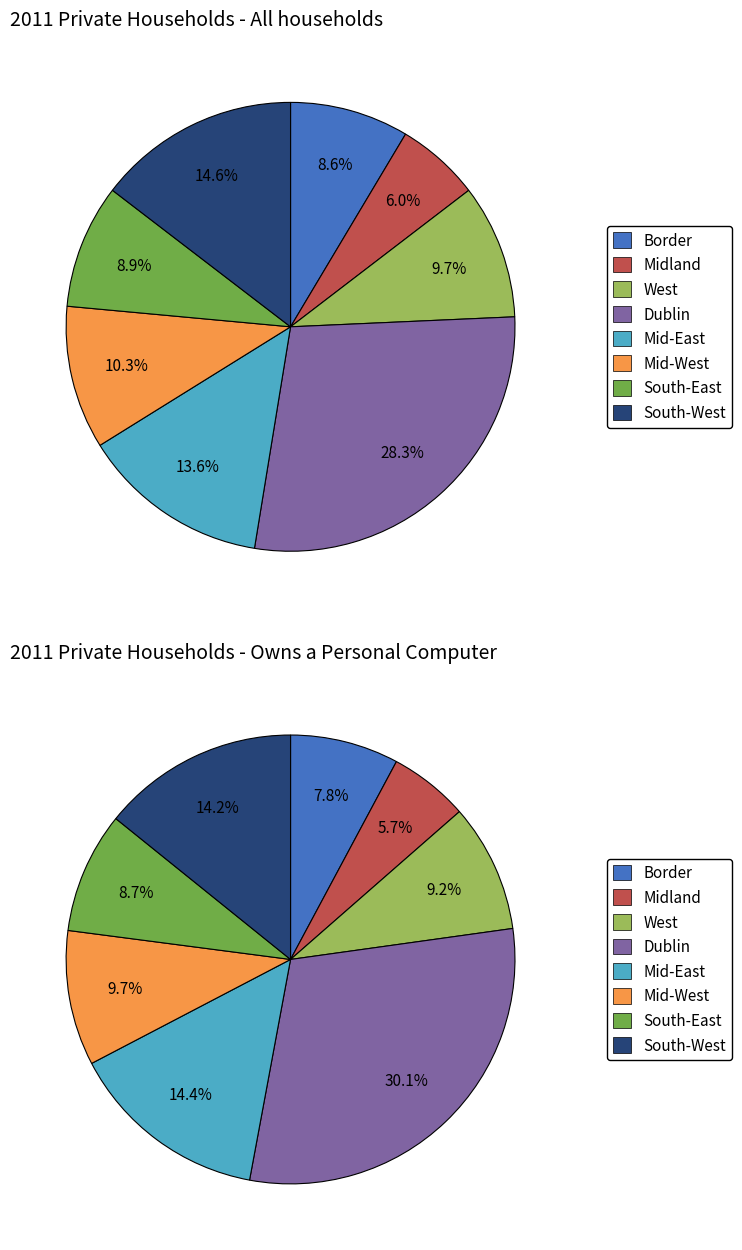

What percentage do Mid-East and Midland together represent?

19.6%